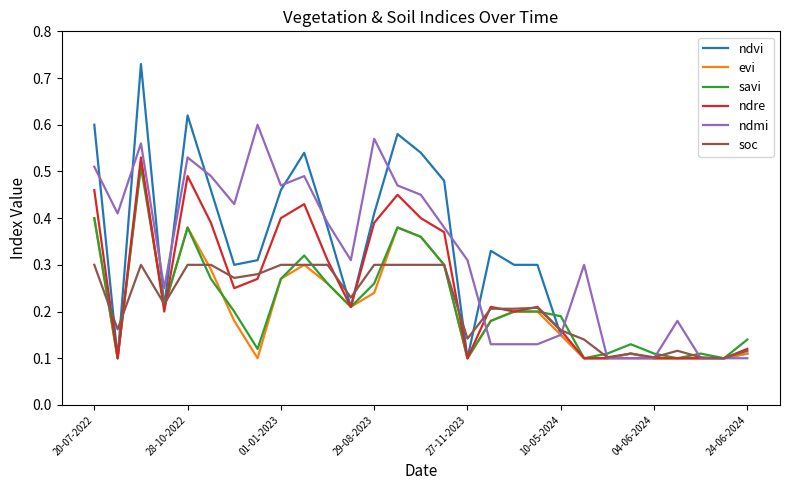

Which series has the widest spread of values?

ndvi